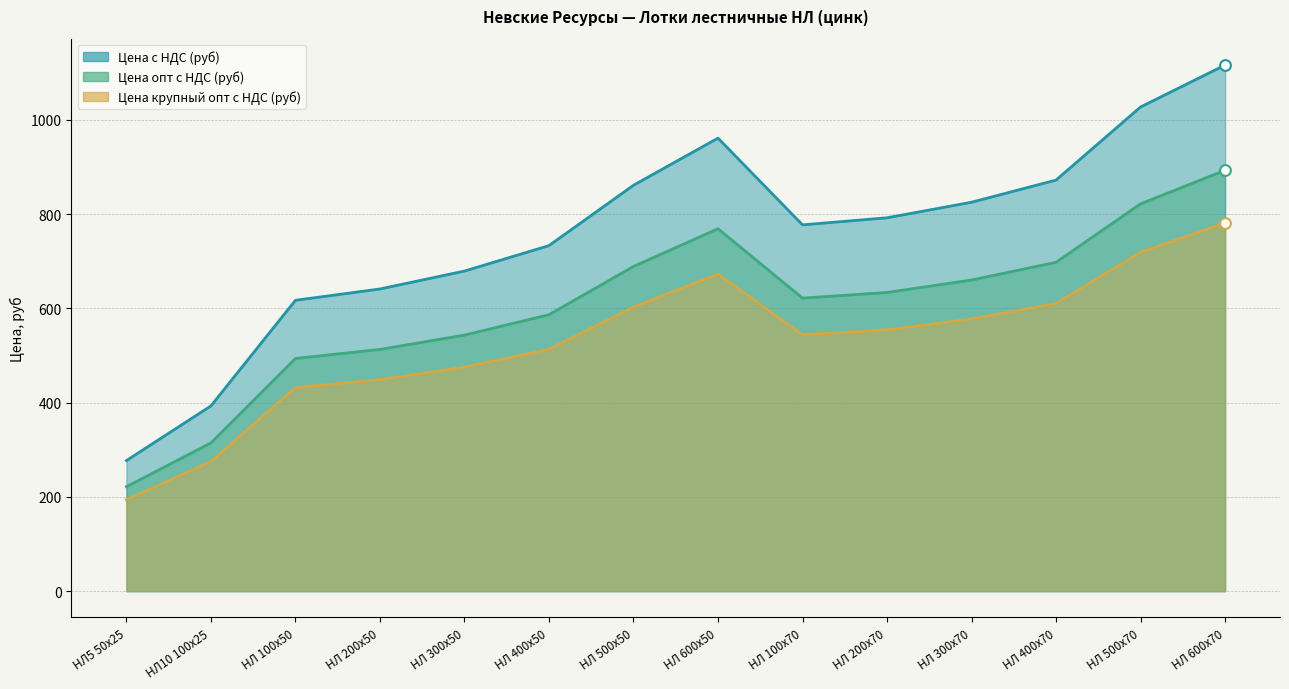

What are all the series names shown in the legend?

Цена с НДС (руб), Цена опт с НДС (руб), Цена крупный опт с НДС (руб)